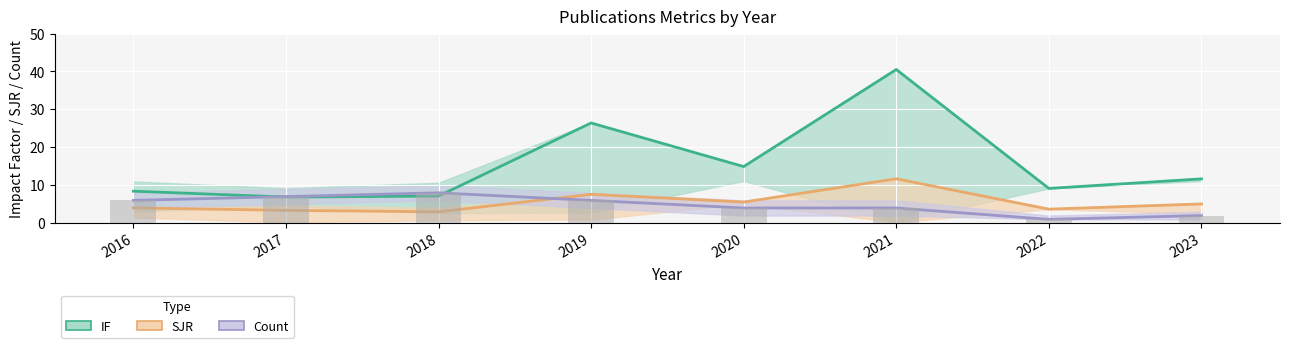

What is the difference between the maximum and minimum values in the Pub count series?

7.0